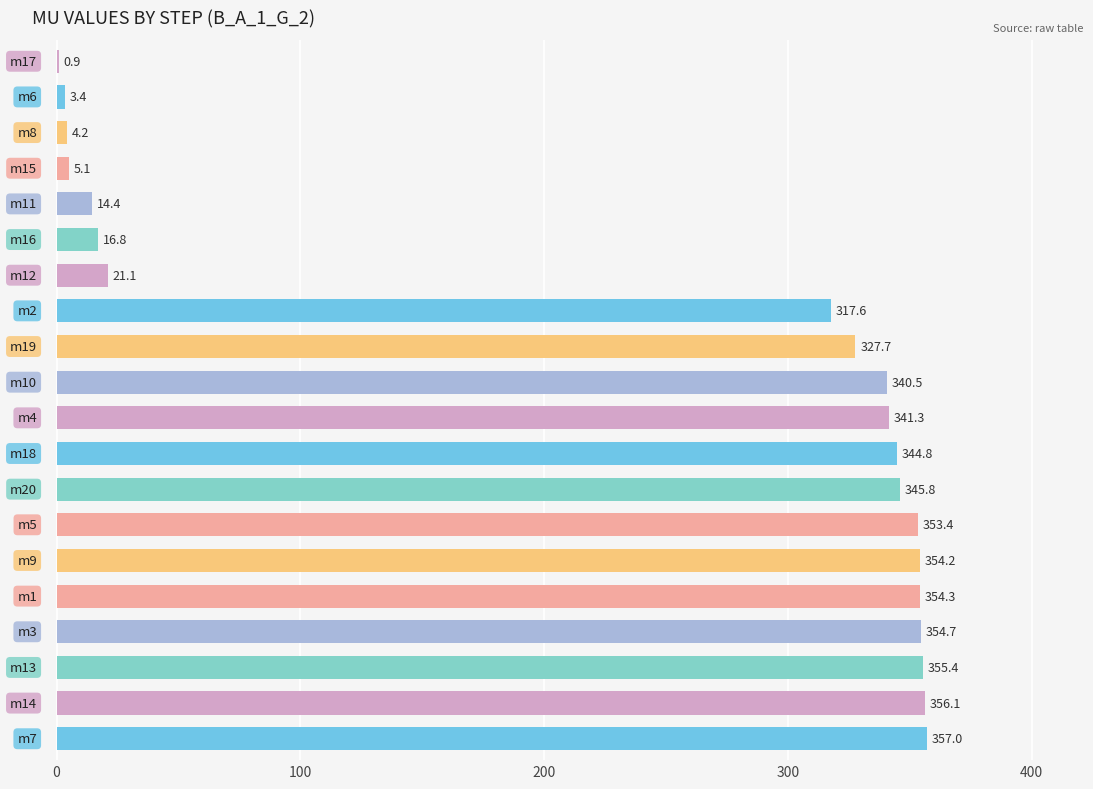

What is the sum of all values?

4568.7